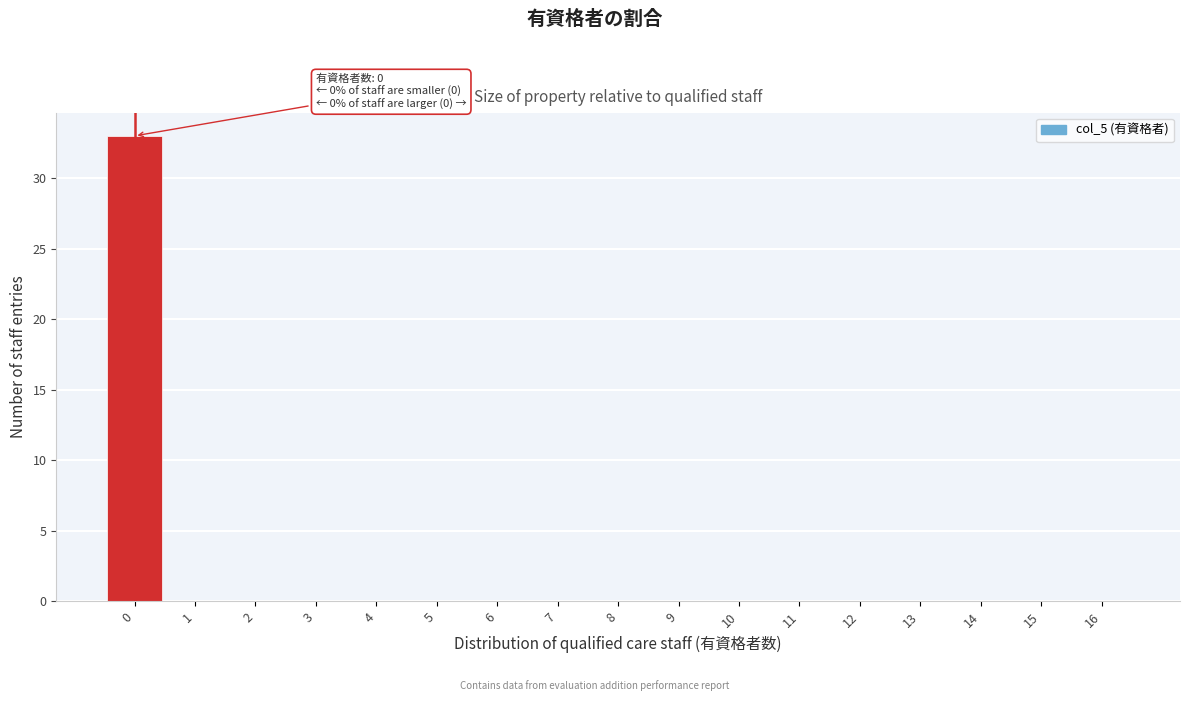

Reading left to right, transcribe all the data shown in this chart.

0=33	1=0	2=0	3=0	4=0	5=0	6=0	7=0	8=0	9=0	10=0	11=0	12=0	13=0	14=0	15=0	16=0